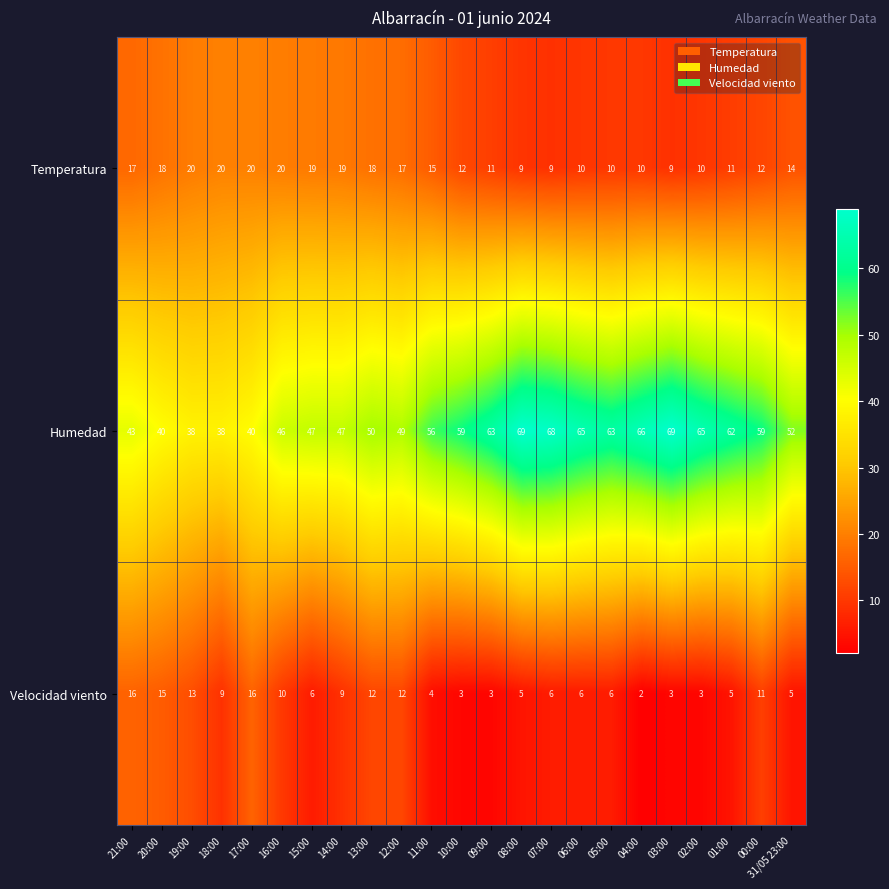

What is the total value across all series at 08:00?

83